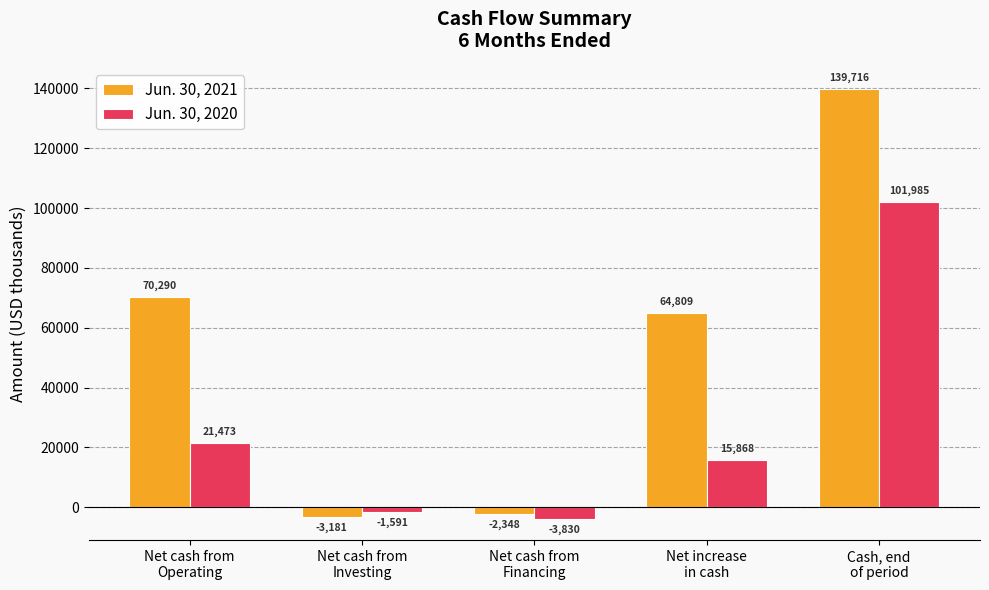

Which series has the largest range (max minus min)?

Jun. 30, 2021